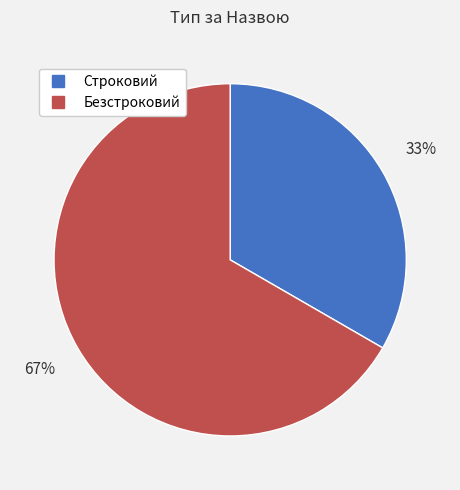

How many segments does this pie chart have?

2